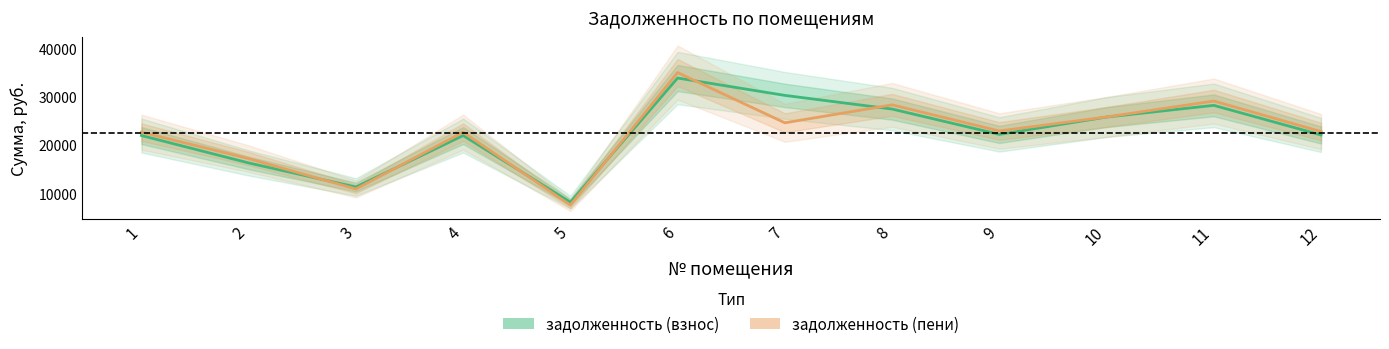

What is the average value of the задолженность (пени) series?

22459.5